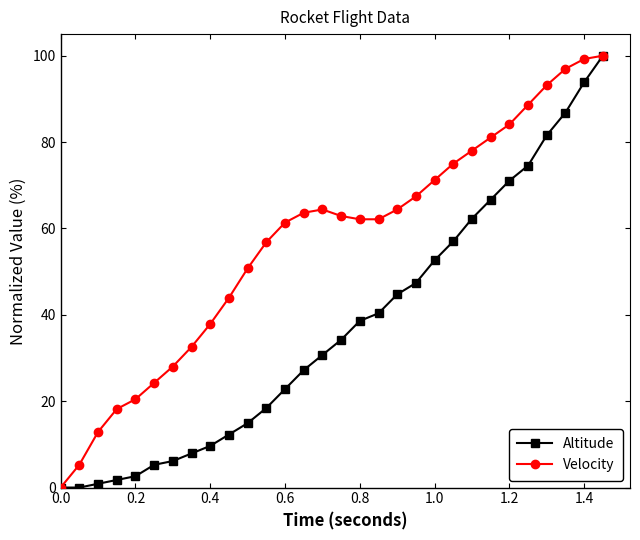

What is the difference between the maximum and second lowest values in the Velocity series?

94.7